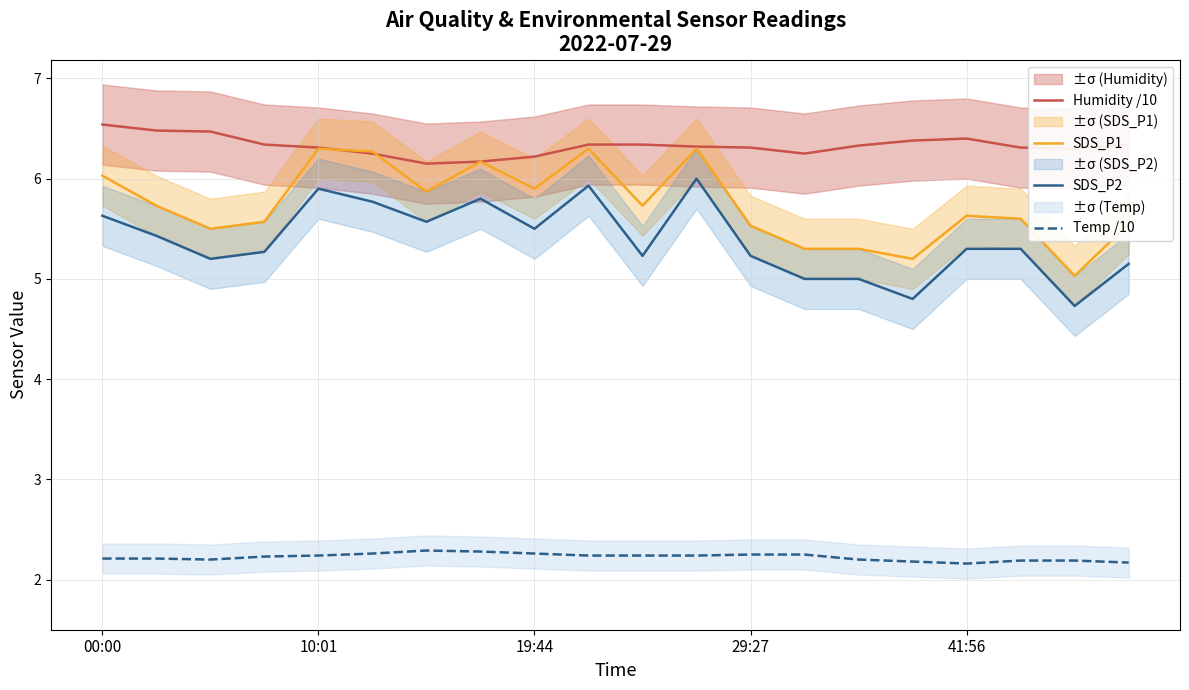

The value of SDS_P2 at 10:01 is 5.9. True or false?

True